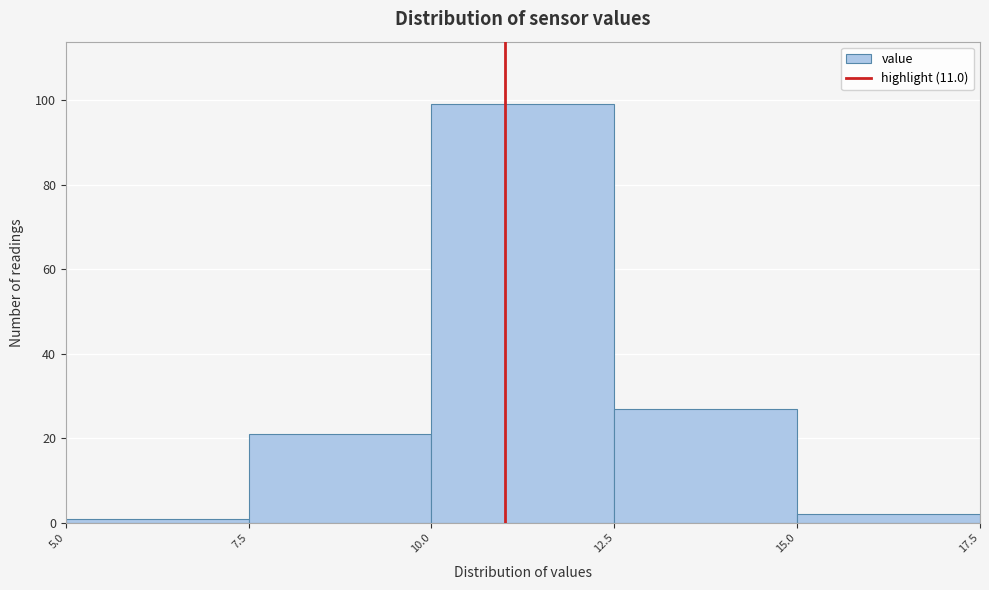

How tall is the bar that spans 10.0 to 12.5 on the x-axis? The values are not printed on the chart, so give them approximately, as read against the axis.

100